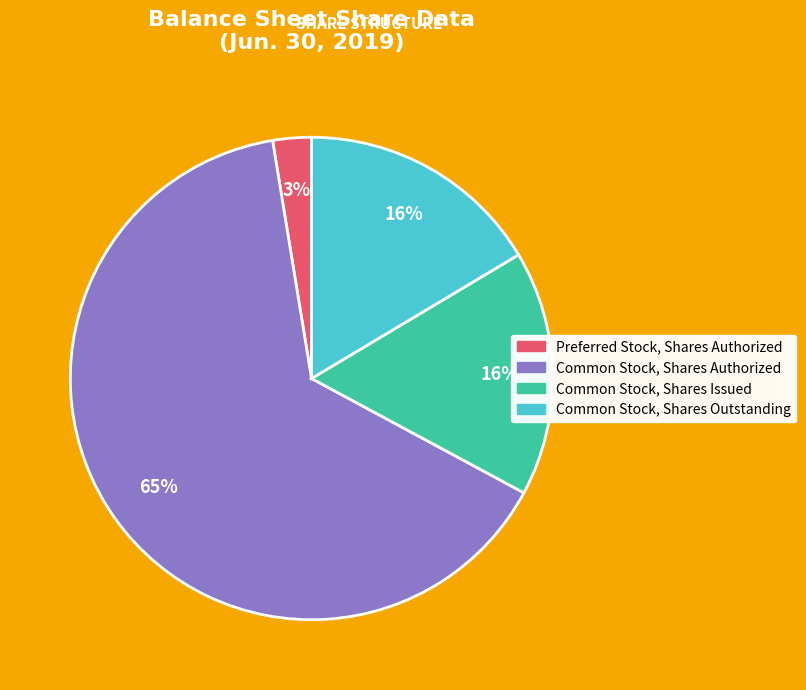

Which category has the biggest portion of the pie?

Common Stock, Shares Authorized